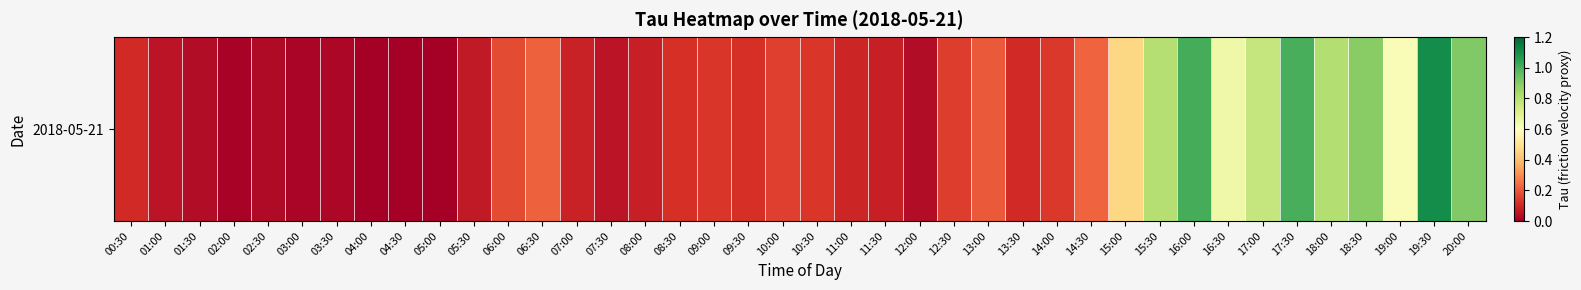

What is the difference between the values at 08:30 and 15:30?

0.7